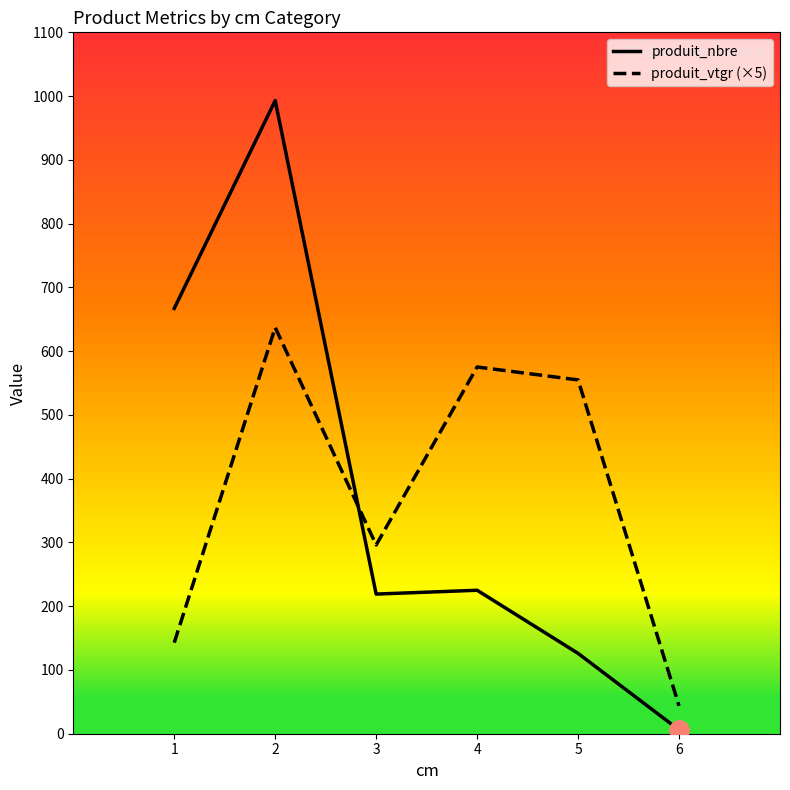

How many lines are shown in the chart?

2